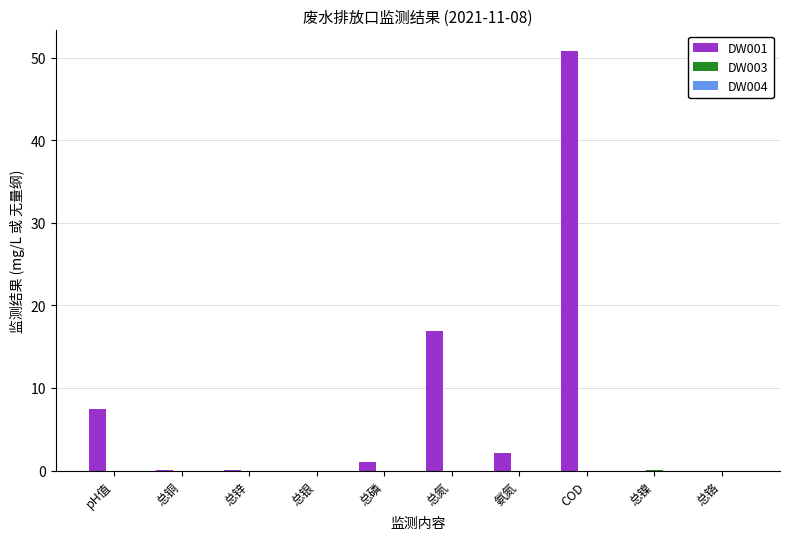

At which category is the sum across all series the highest?

COD